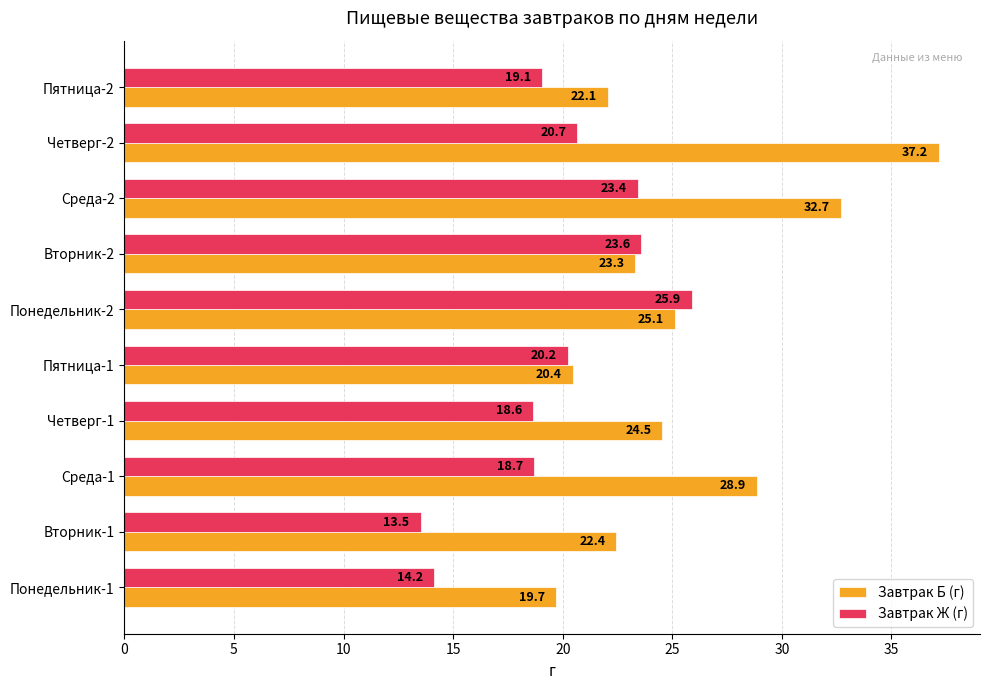

Which category has the lowest value across all series?

Вторник-1